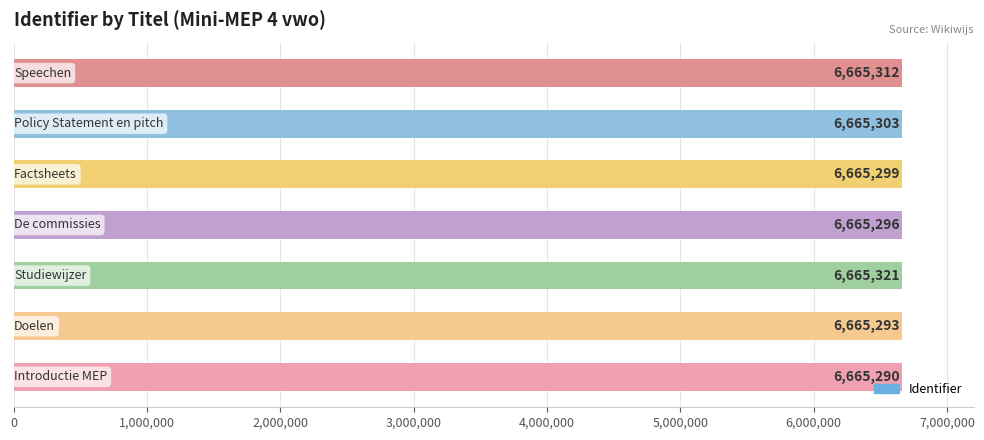

What is the minimum value shown in the chart?

6665290